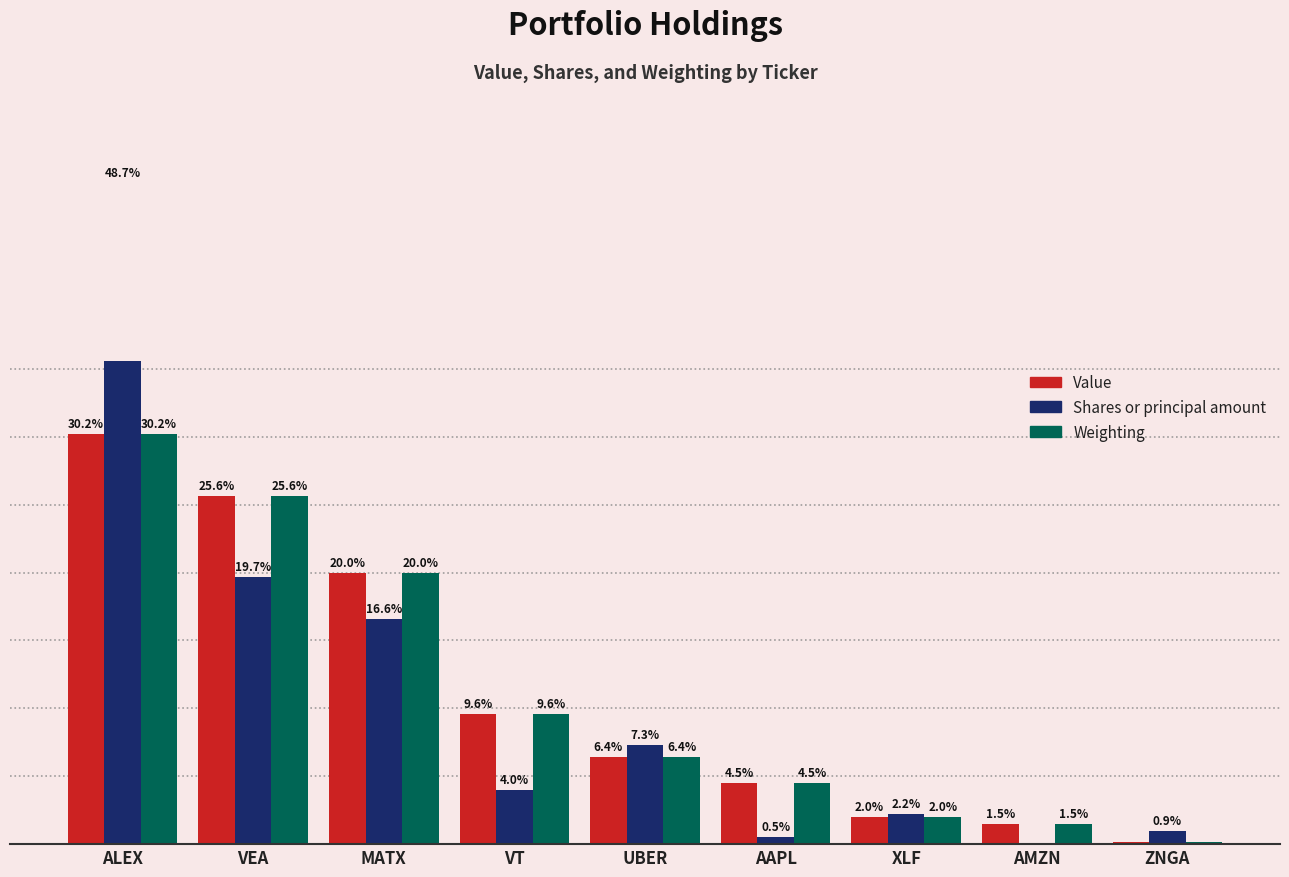

What is the approximate value of Value at ALEX?

30.2